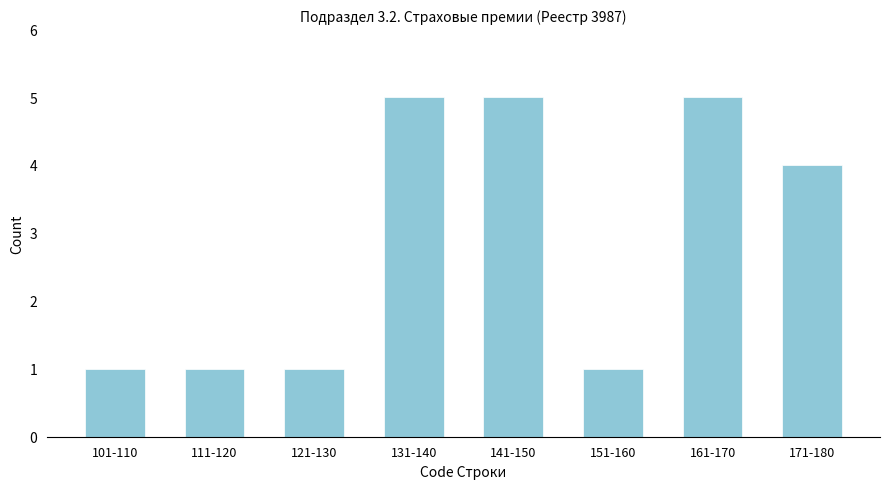

Reading left to right, extract all data points from this chart.

1	1	1	5	5	1	5	4